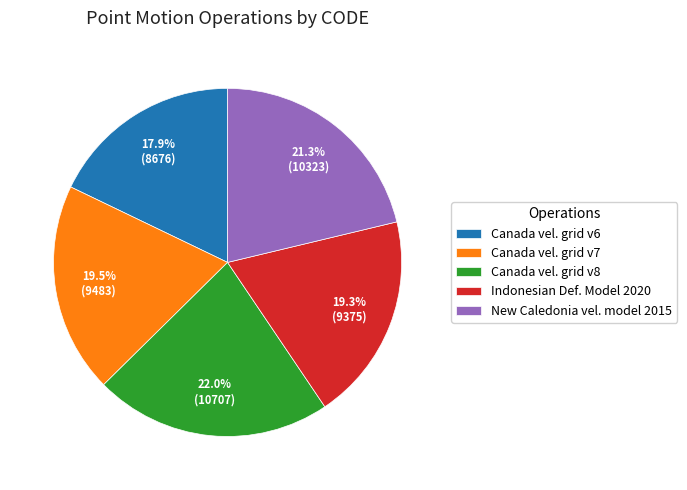

Which category has the smallest portion of the pie?

Canada vel. grid v6